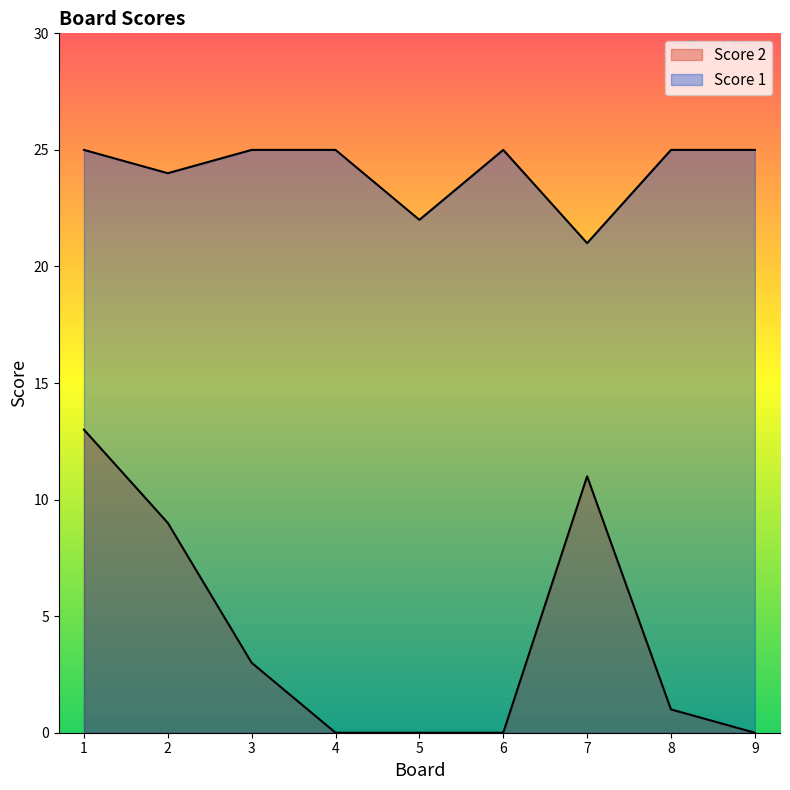

Where is the first local minimum for Score 1?

2